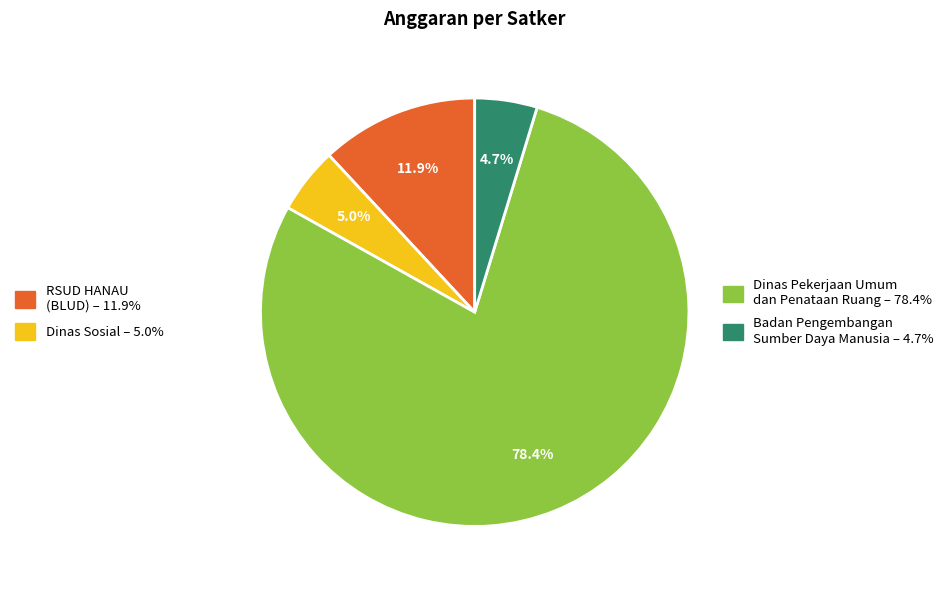

Is there any slice that represents more than half of the pie?

Yes